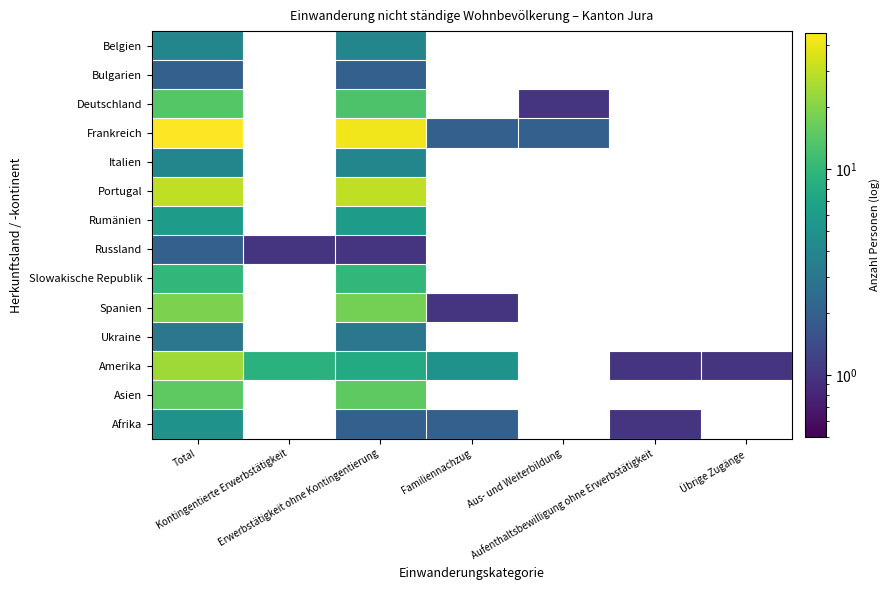

At Aus- und Weiterbildung, list the series in order from largest to smallest.

Frankreich, Italien, Portugal, Rumänien, Russland, Slowakische Republik, Spanien, Ukraine, Amerika, Asien, Afrika, Belgien, Bulgarien, Deutschland